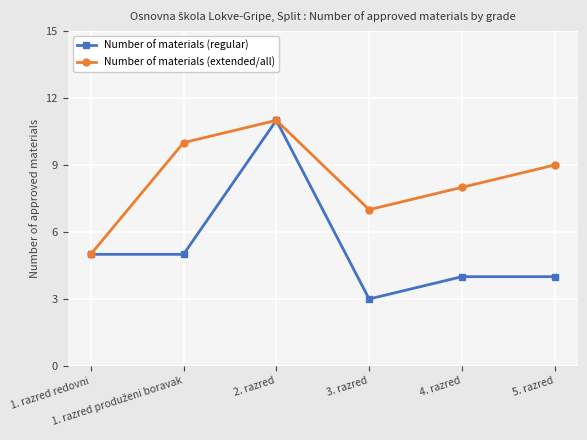

Which series has the largest total across all categories?

Number of materials (extended/all)